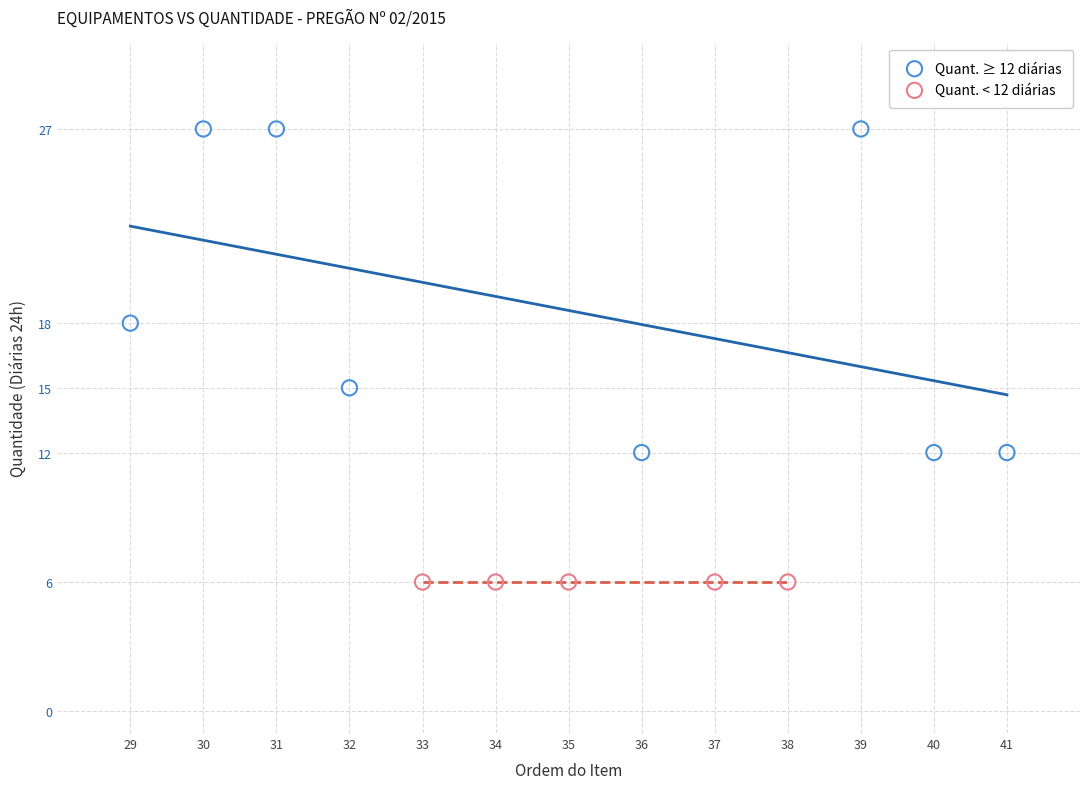

Which series contains the highest Y value?

Quant. ≥ 12 diárias